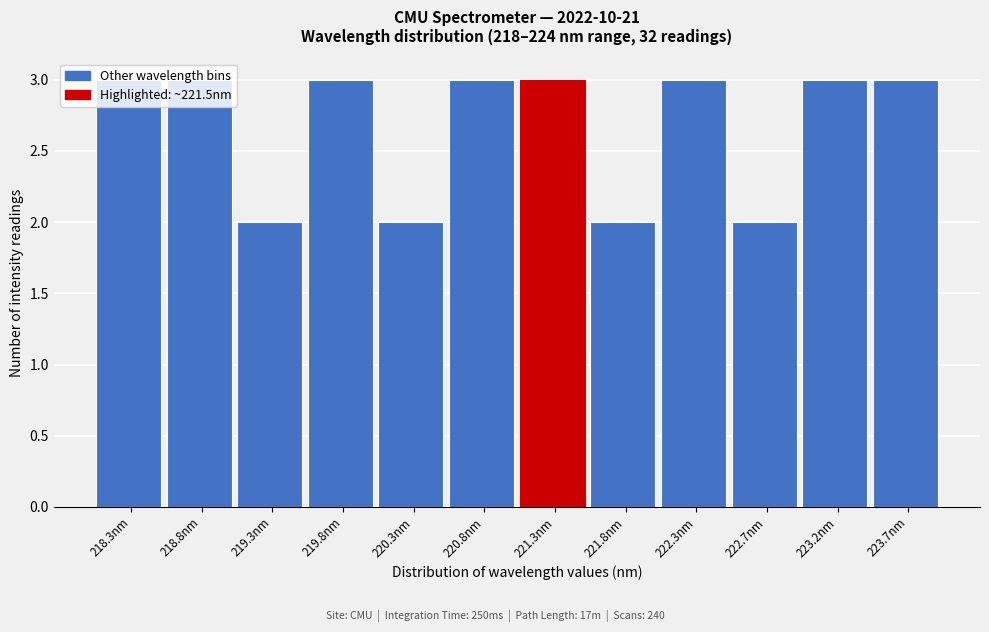

Reading left to right, transcribe this chart: for each bar, give the range it covers on the x-axis and its height. Neither the bar edges nor the heights are printed on the chart, so give them approximately, as read against the axes.

218.05 to 218.55: 3
218.55 to 219.05: 3
219.05 to 219.55: 2
219.55 to 220.05: 3
220.05 to 220.55: 2
220.55 to 221.00: 3
221.00 to 221.50: 3
221.50 to 222.00: 2
222.00 to 222.50: 3
222.50 to 223.00: 2
223.00 to 223.50: 3
223.50 to 224.00: 3